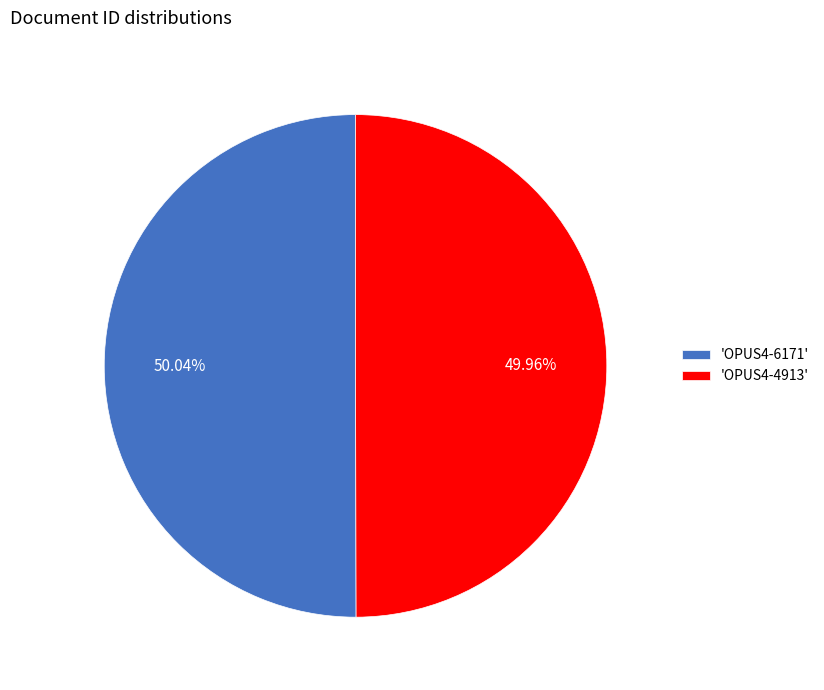

Combined, do 'OPUS4-6171' and 'OPUS4-4913' account for over 50%?

Yes